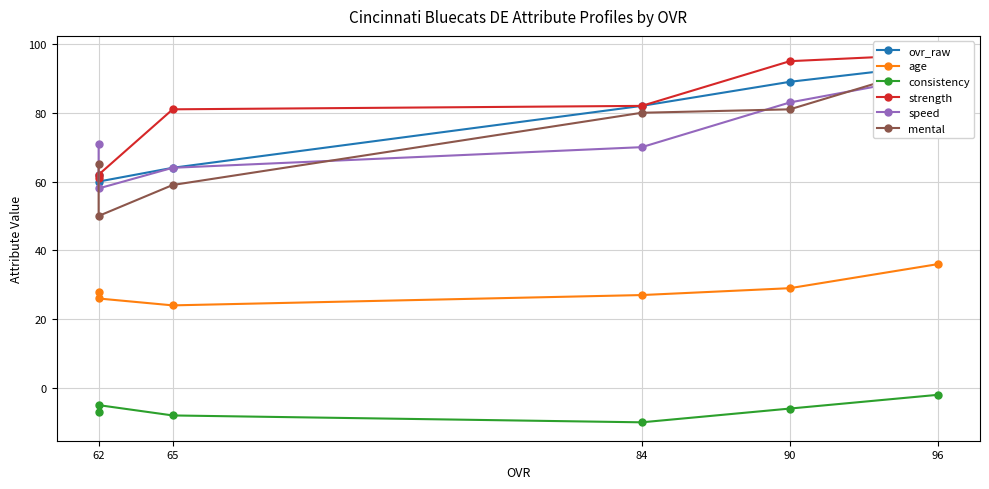

What is the sum of the mental values at 96 and 62?

144